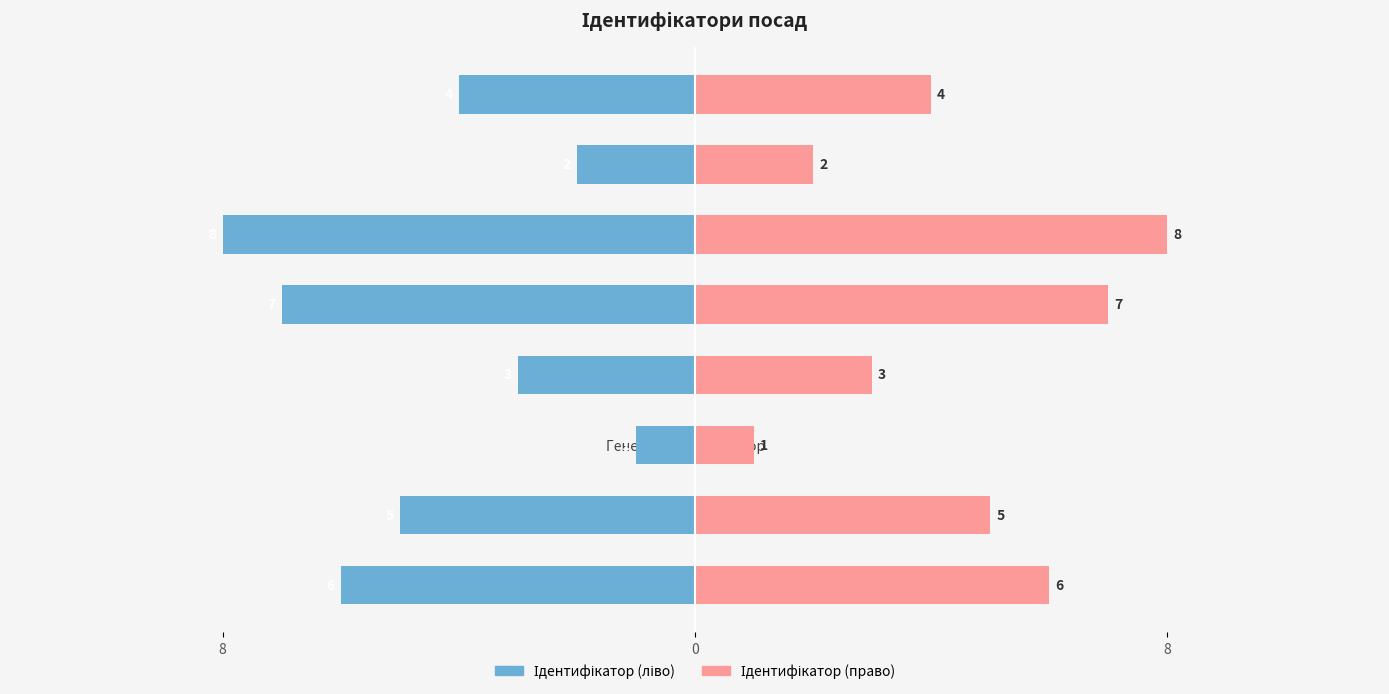

What is the sum of all Ідентифікатор (ліво) values?

-36